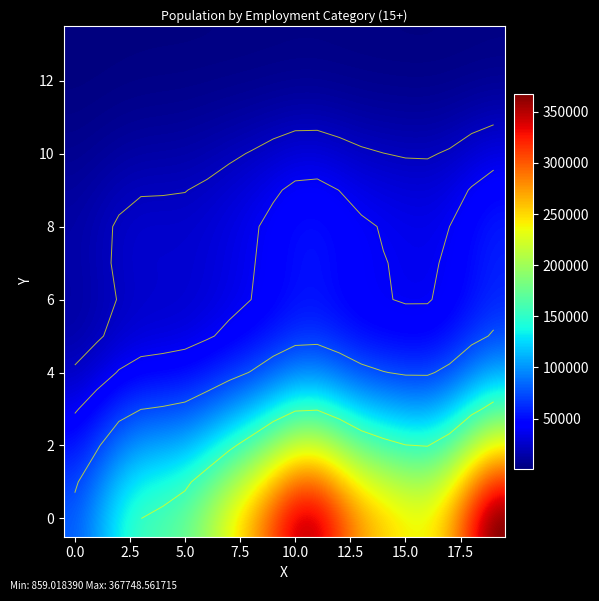

What is the spread (max minus min) of values at 15?

237517.0